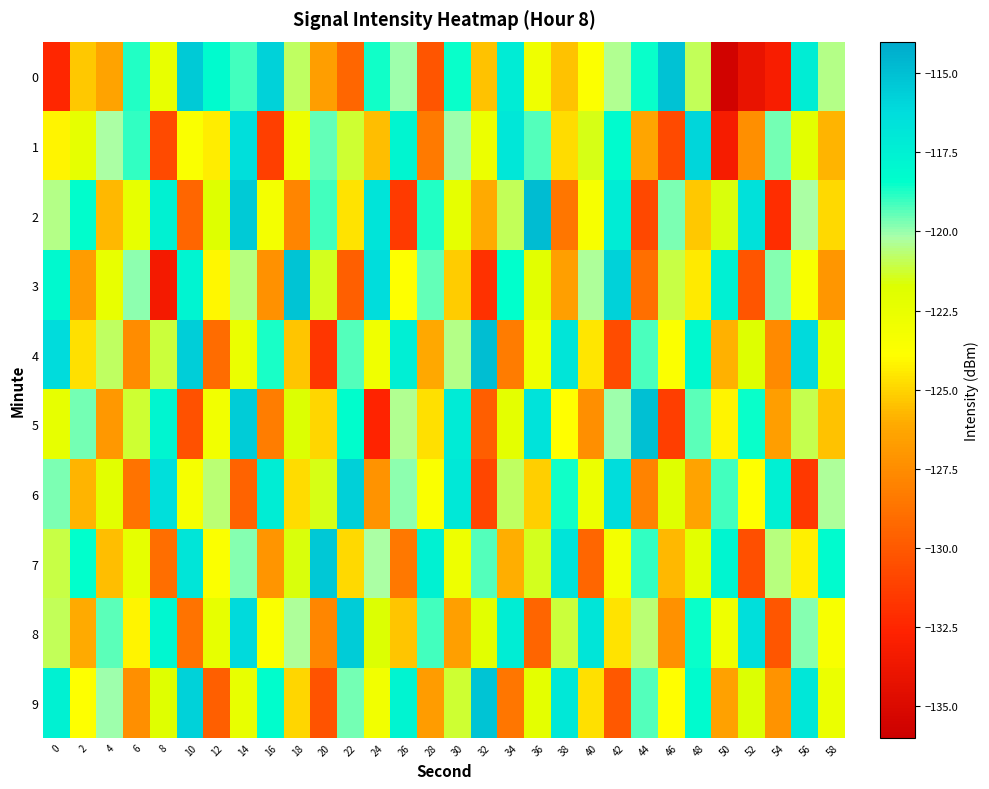

At which category does the chart reach its minimum across all series?

50